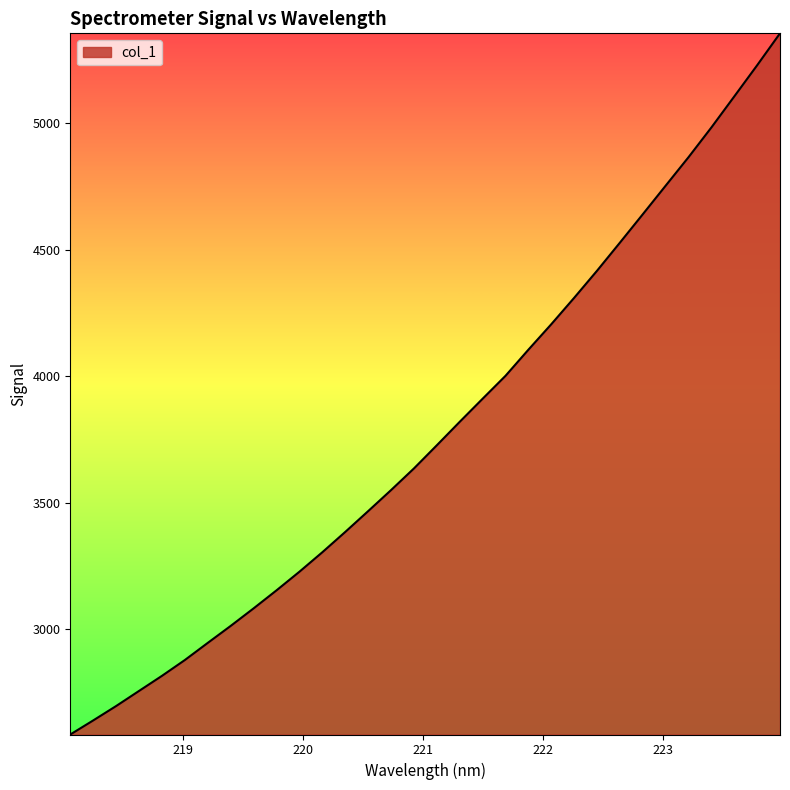

What is the smallest value displayed?

2584.3